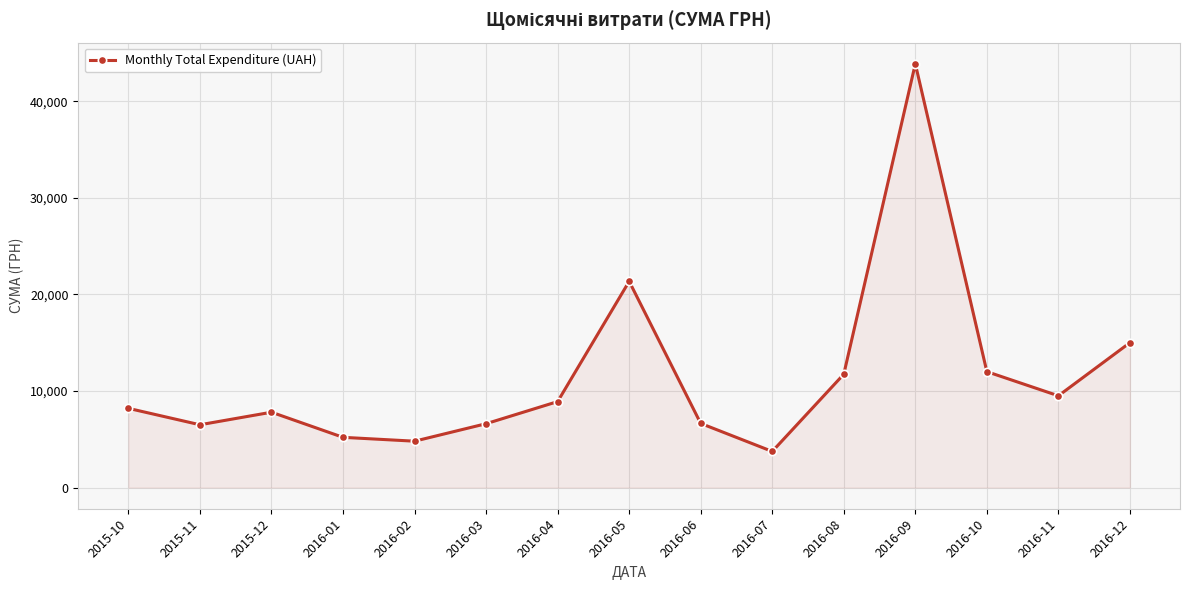

What position from the left is 2016-01?

4